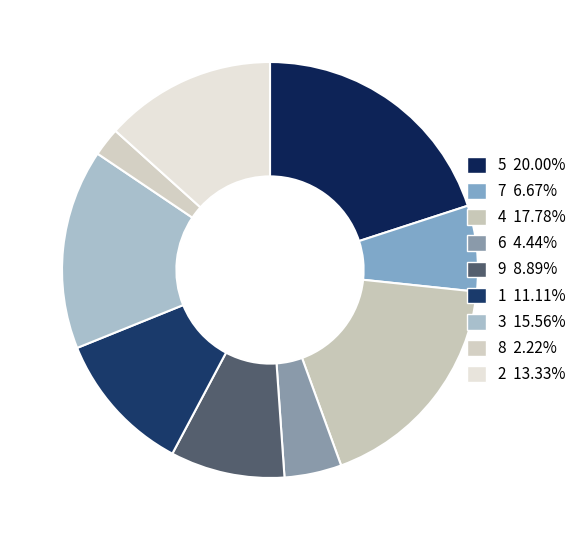

How many slices are in this pie chart?

9